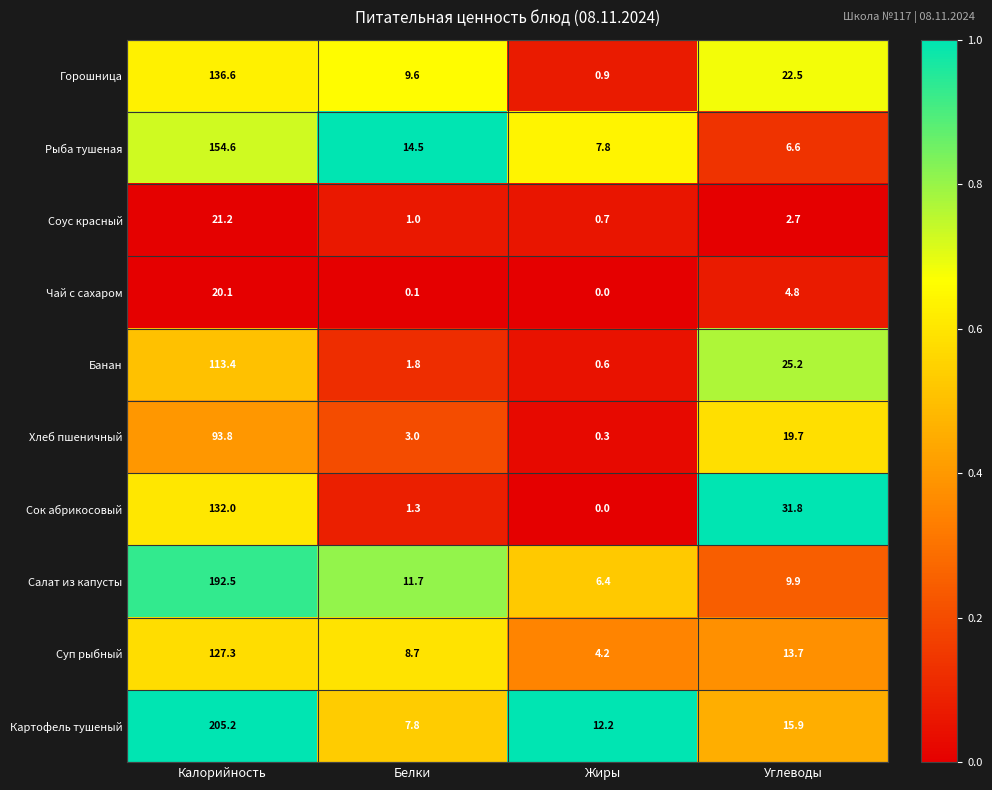

What is the sum of all Чай с сахаром values?

25.0